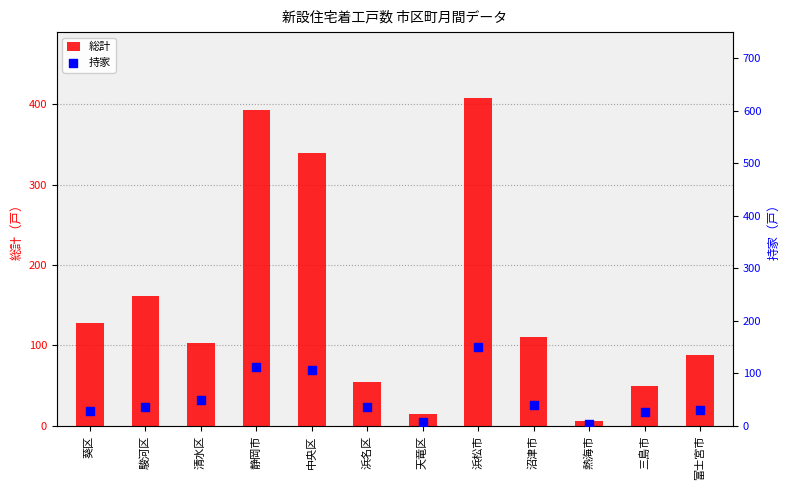

Which series has the largest total across all categories?

総計